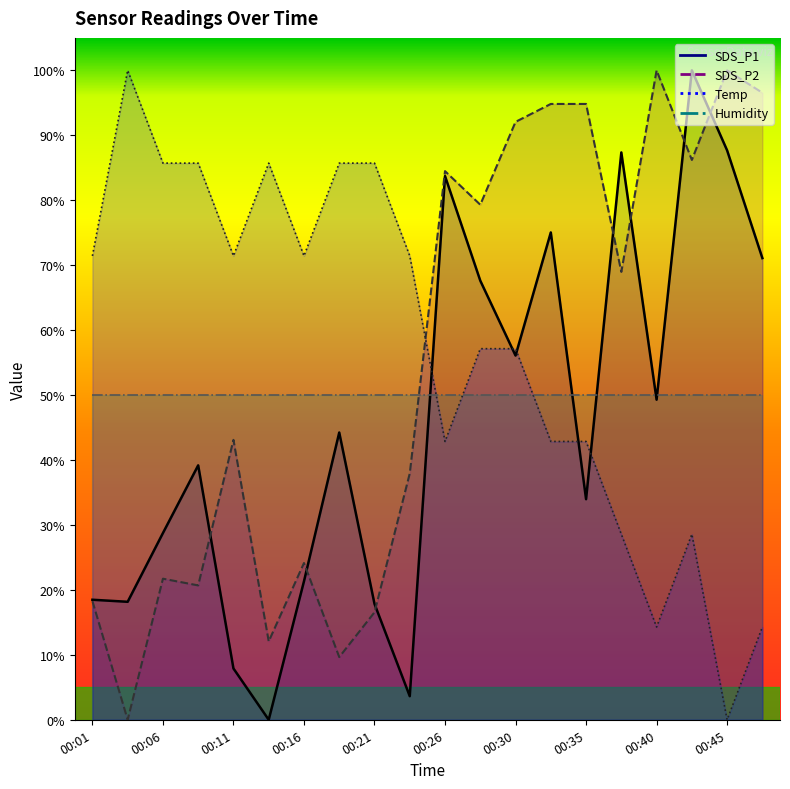

Which category has the lowest value across all series?

00:13